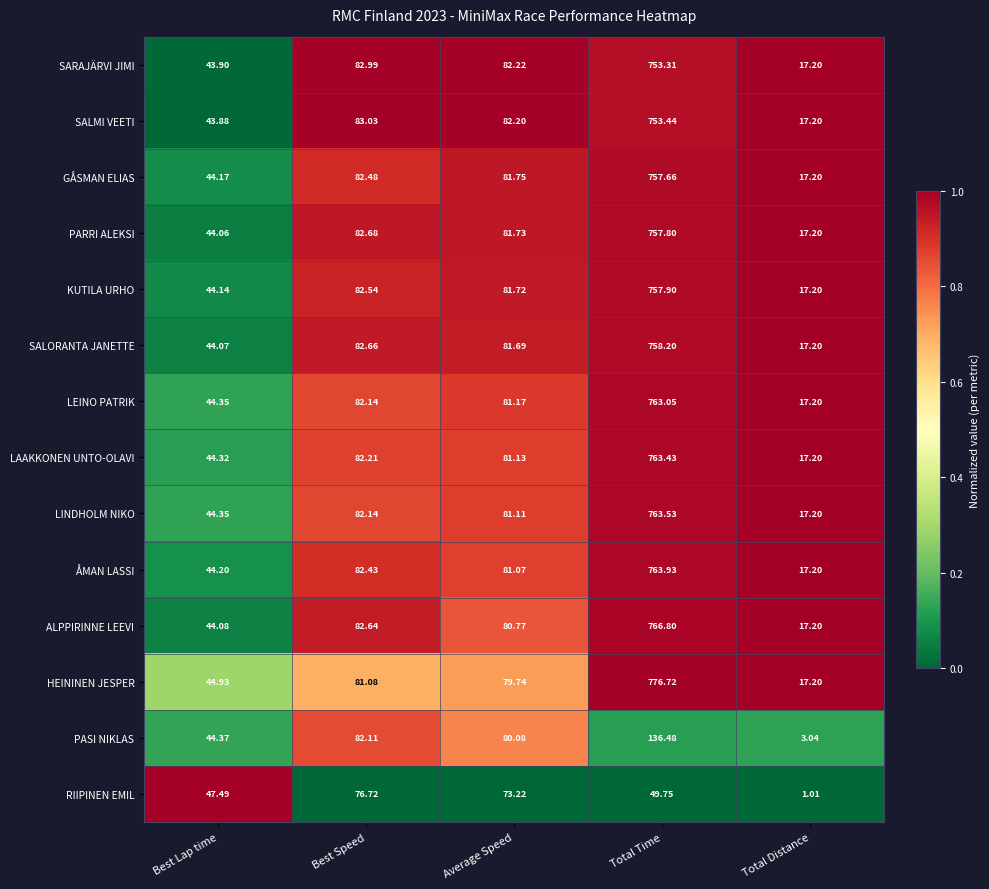

List the labels in order of PARRI ALEKSI value, largest first.

Total Time, Best Speed, Average Speed, Best Lap time, Total Distance